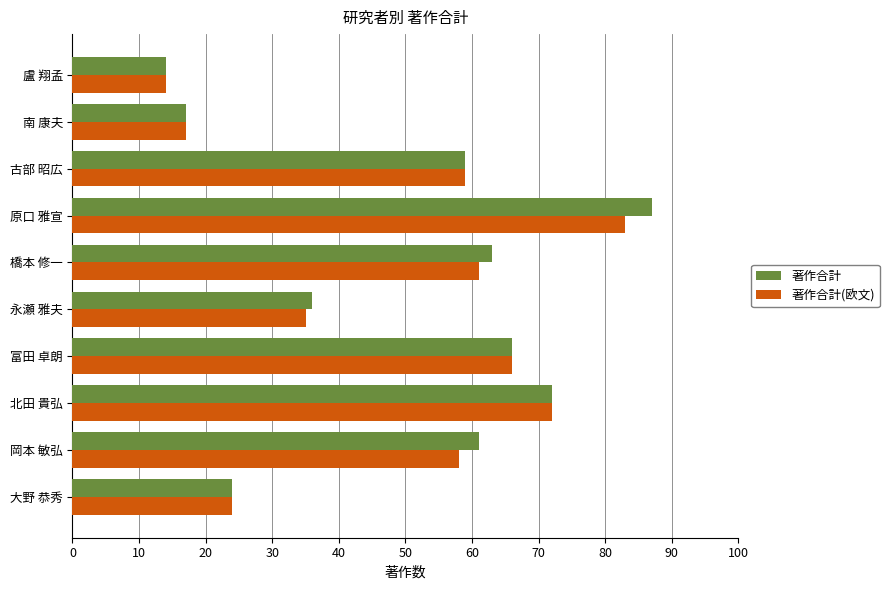

Which series has the largest total across all categories?

著作合計